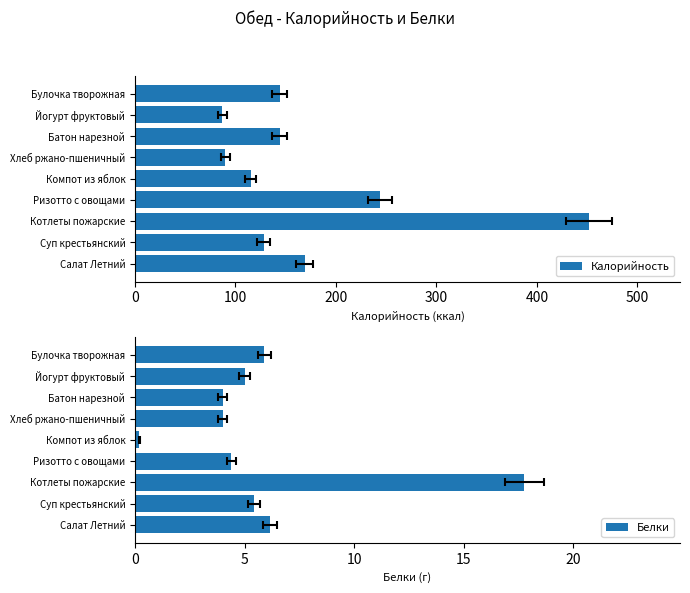

Is the value of Белки at Йогурт фруктовый greater than the value of Калорийность at Салат Летний?

No